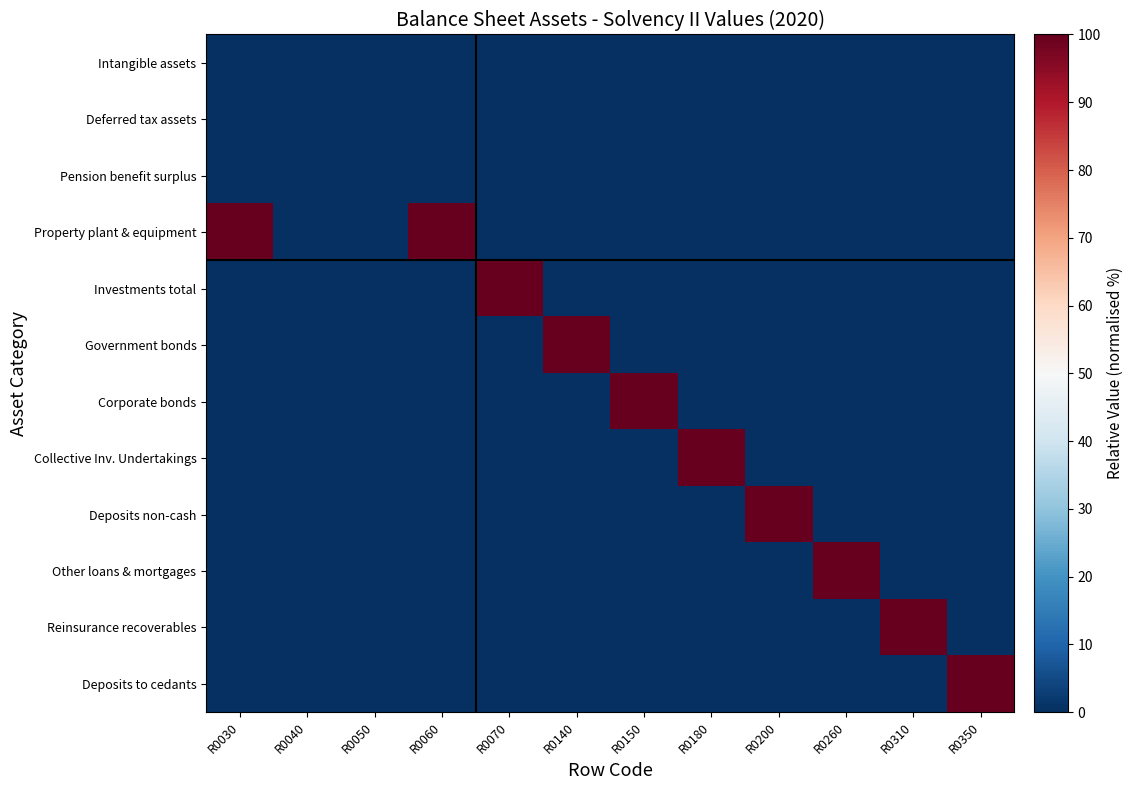

Reading right to left, what are all the values shown in this chart?

Intangible assets: R0350=0	R0310=0	R0260=0	R0200=0	R0180=0	R0150=0	R0140=0	R0070=0	R0060=0	R0050=0	R0040=0	R0030=0
Deferred tax assets: R0350=0	R0310=0	R0260=0	R0200=0	R0180=0	R0150=0	R0140=0	R0070=0	R0060=0	R0050=0	R0040=0	R0030=0
Pension benefit surplus: R0350=0	R0310=0	R0260=0	R0200=0	R0180=0	R0150=0	R0140=0	R0070=0	R0060=0	R0050=0	R0040=0	R0030=0
Property plant & equipment: R0350=0	R0310=0	R0260=0	R0200=0	R0180=0	R0150=0	R0140=0	R0070=0	R0060=100	R0050=0	R0040=0	R0030=100
Investments total: R0350=0	R0310=0	R0260=0	R0200=0	R0180=0	R0150=0	R0140=0	R0070=100	R0060=0	R0050=0	R0040=0	R0030=0
Government bonds: R0350=0	R0310=0	R0260=0	R0200=0	R0180=0	R0150=0	R0140=100	R0070=0	R0060=0	R0050=0	R0040=0	R0030=0
Corporate bonds: R0350=0	R0310=0	R0260=0	R0200=0	R0180=0	R0150=100	R0140=0	R0070=0	R0060=0	R0050=0	R0040=0	R0030=0
Collective Inv. Undertakings: R0350=0	R0310=0	R0260=0	R0200=0	R0180=100	R0150=0	R0140=0	R0070=0	R0060=0	R0050=0	R0040=0	R0030=0
Deposits non-cash: R0350=0	R0310=0	R0260=0	R0200=100	R0180=0	R0150=0	R0140=0	R0070=0	R0060=0	R0050=0	R0040=0	R0030=0
Other loans & mortgages: R0350=0	R0310=0	R0260=100	R0200=0	R0180=0	R0150=0	R0140=0	R0070=0	R0060=0	R0050=0	R0040=0	R0030=0
Reinsurance recoverables: R0350=0	R0310=100	R0260=0	R0200=0	R0180=0	R0150=0	R0140=0	R0070=0	R0060=0	R0050=0	R0040=0	R0030=0
Deposits to cedants: R0350=100	R0310=0	R0260=0	R0200=0	R0180=0	R0150=0	R0140=0	R0070=0	R0060=0	R0050=0	R0040=0	R0030=0